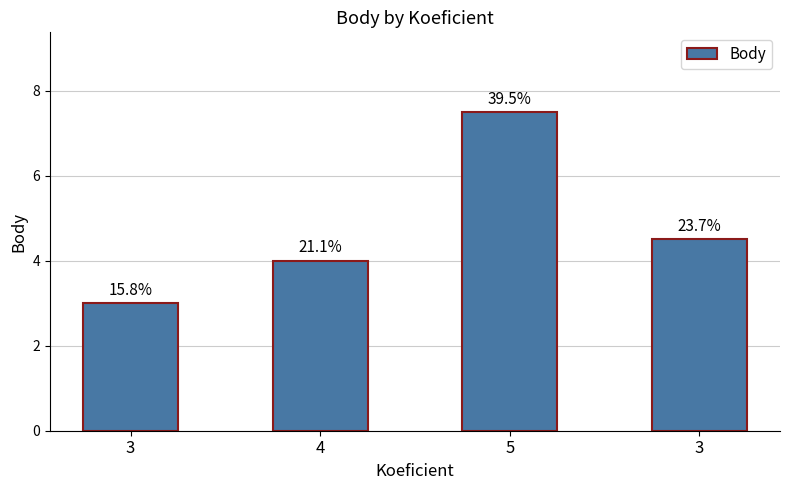

Rank the categories by value from lowest to highest.

3, 4, 3, 5